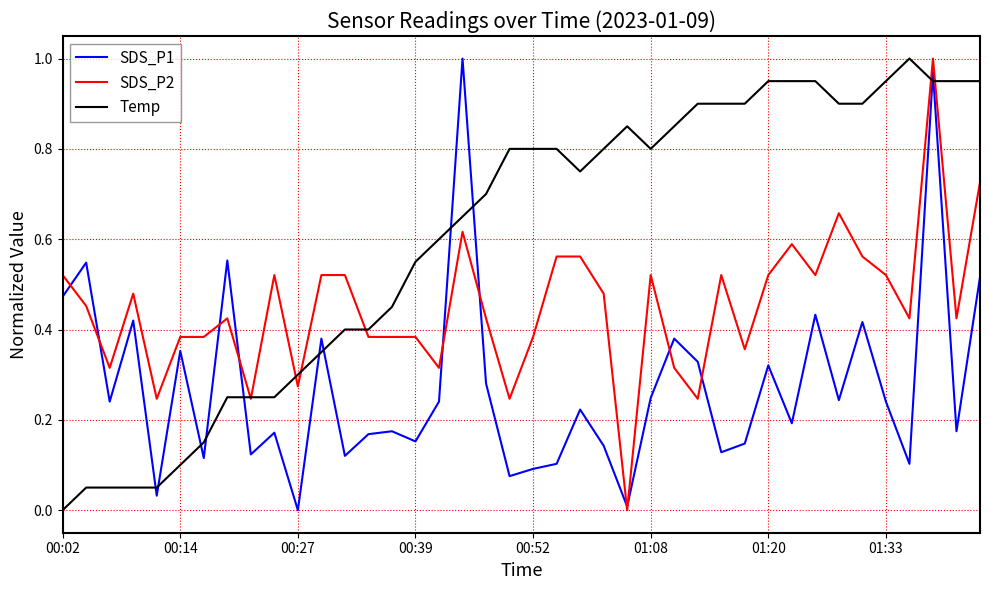

Does the chart have visible grid lines?

Yes